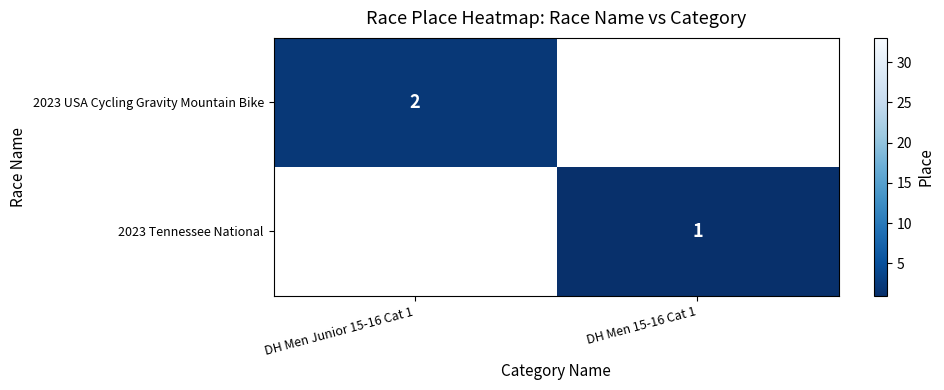

The 2023 Tennessee National series shows 1 at DH Men 15-16 Cat 1. True or false?

True